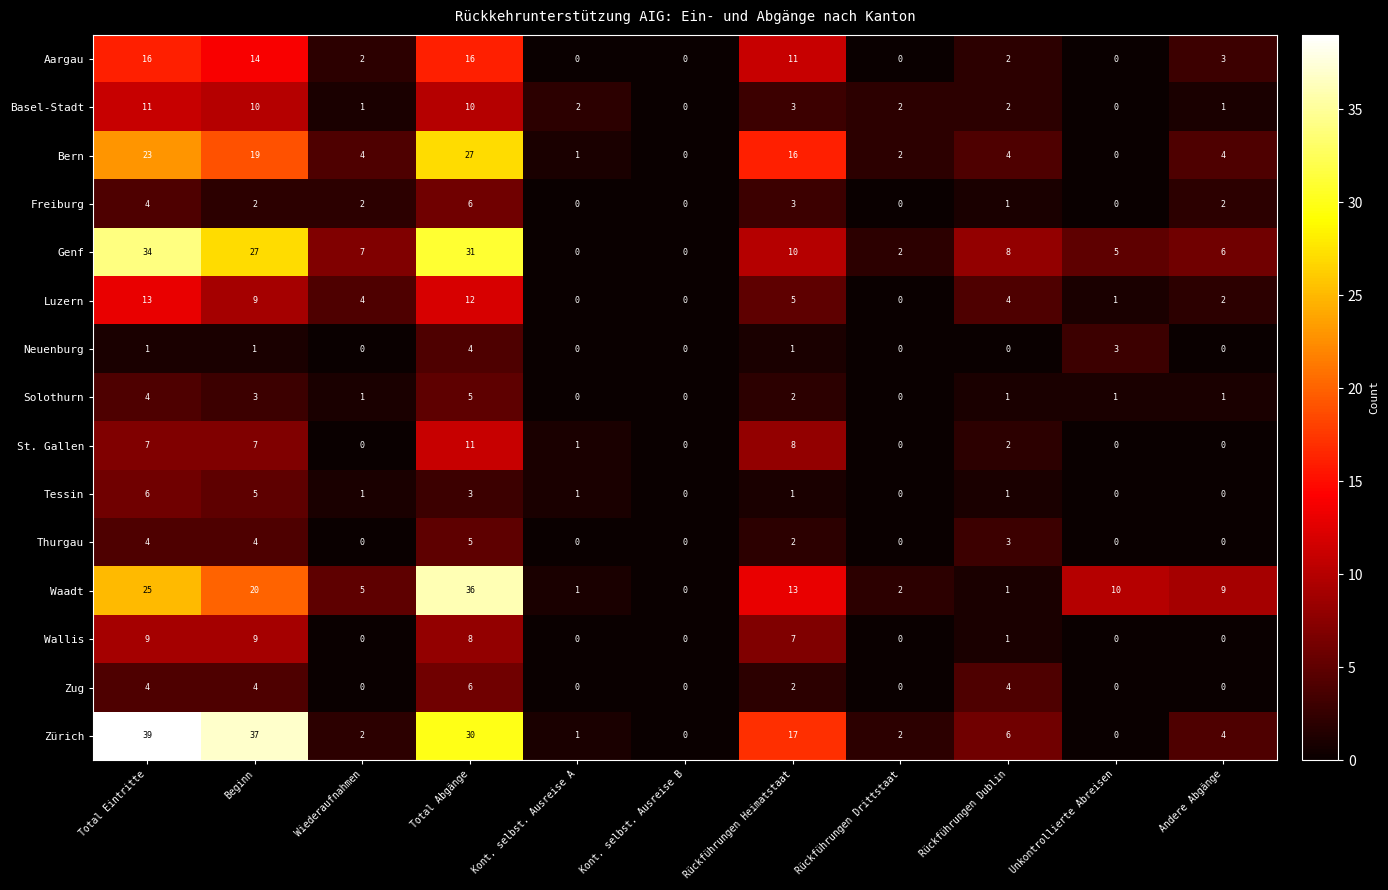

What is the difference between the second highest and second lowest values in the Luzern series?

12